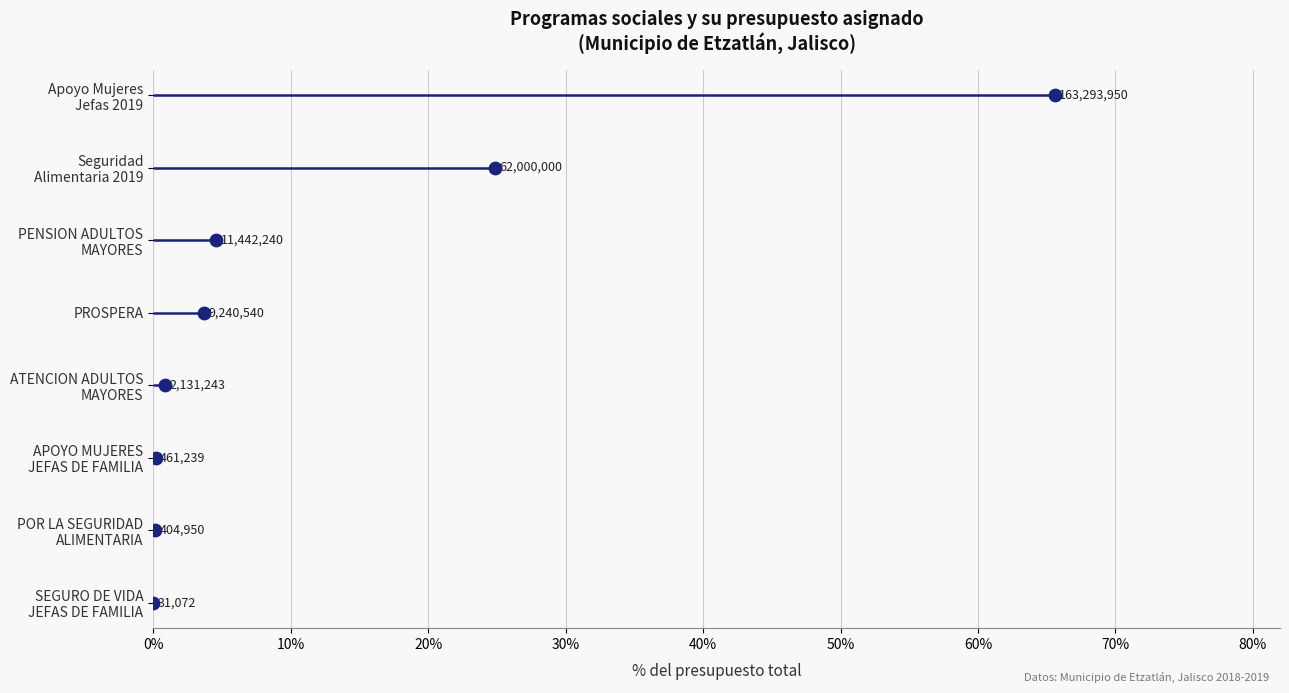

Between 50% and 60%, which is larger?

60%